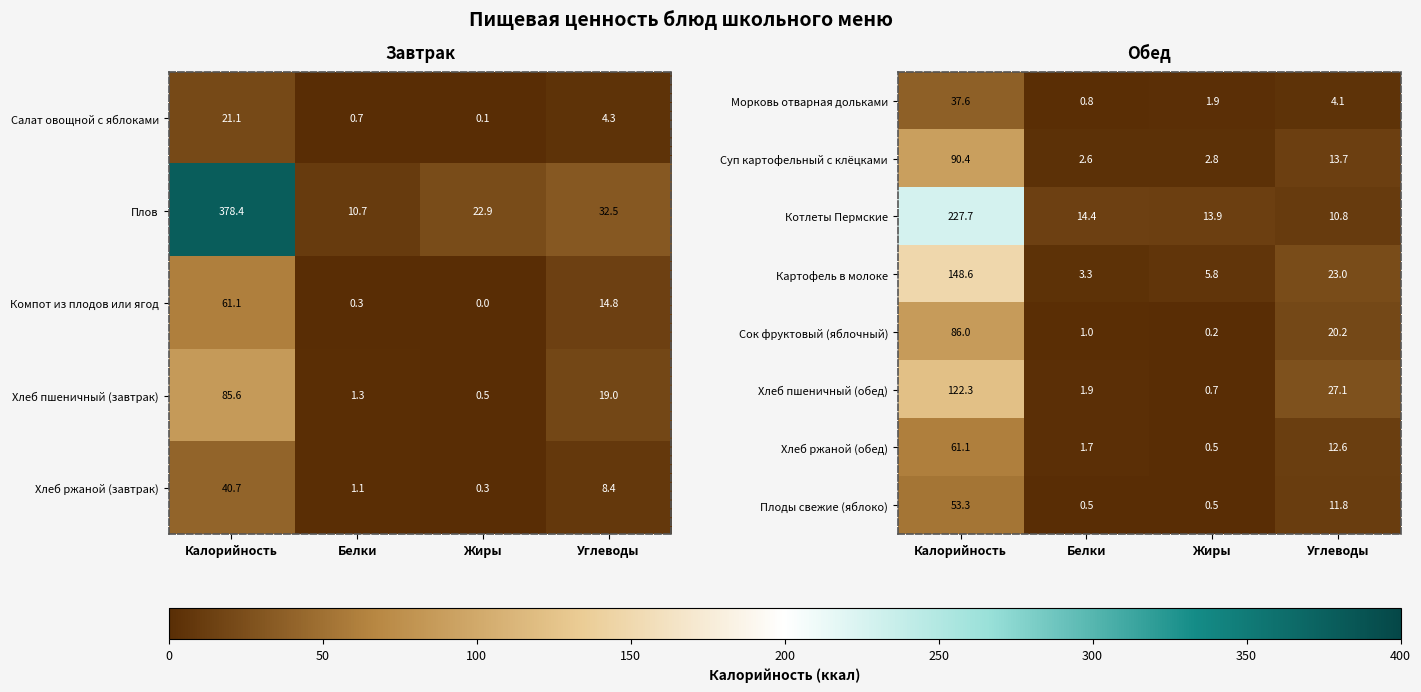

What is the difference between the Хлеб ржаной (обед) values at Жиры and Калорийность?

60.6